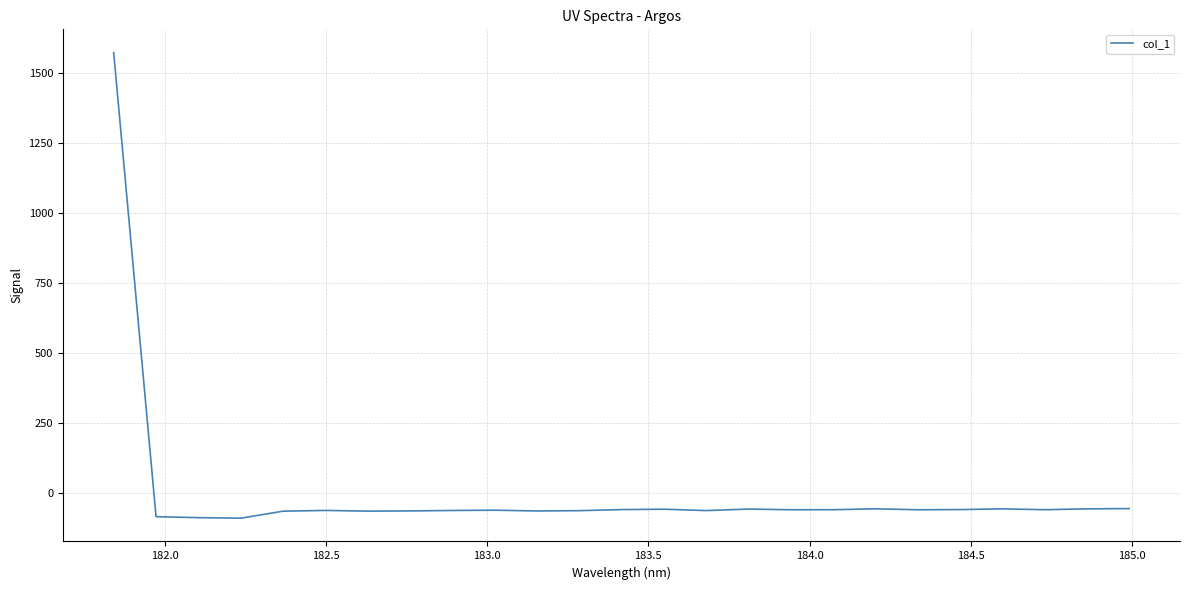

What is the greatest value displayed?

1572.0